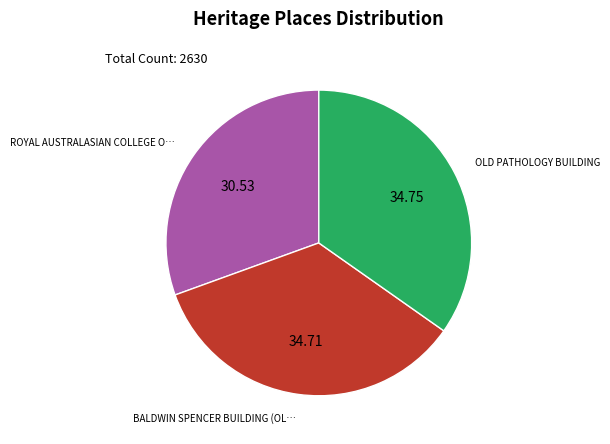

Is there any slice that represents more than half of the pie?

No